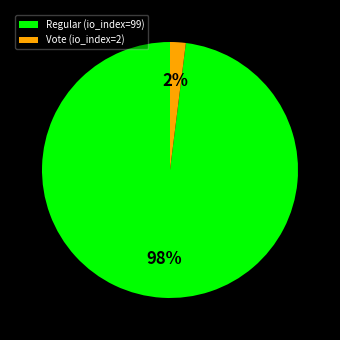

To the nearest percent, what is the average slice percentage?

50%